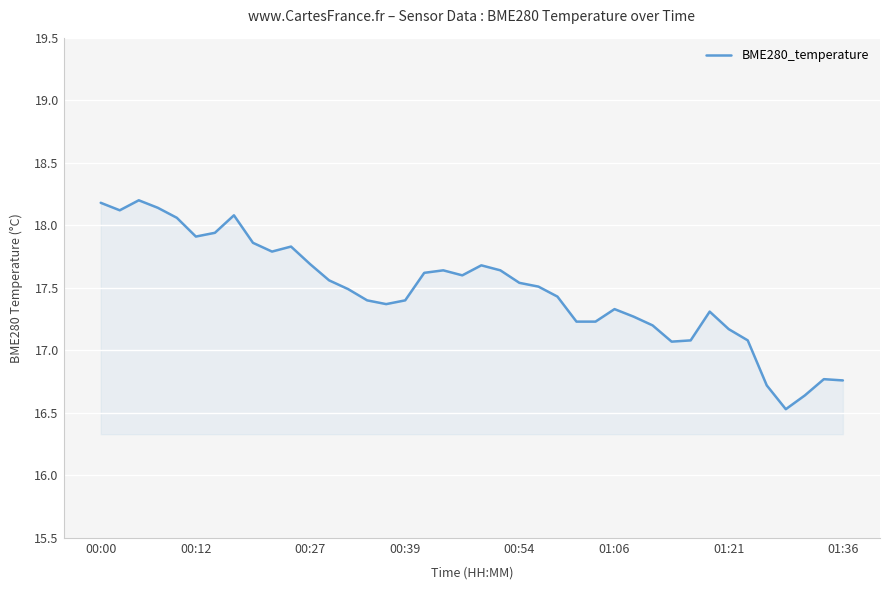

What is the difference between the maximum and minimum values?

1.7